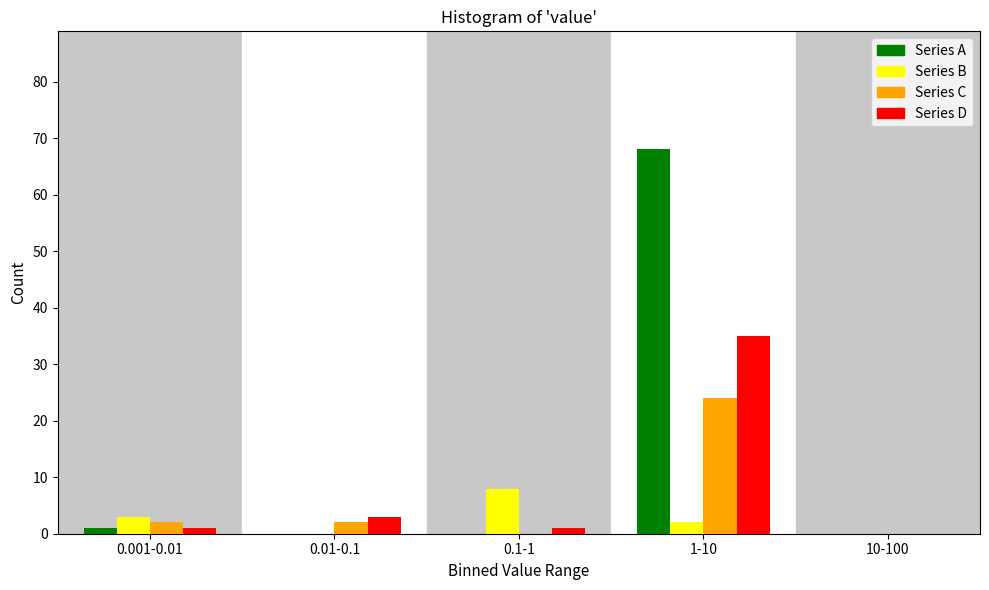

Reading left to right, list all the values displayed in this chart.

Series A: 0.001-0.01=1	0.01-0.1=0	0.1-1=0	1-10=68	10-100=0
Series B: 0.001-0.01=3	0.01-0.1=0	0.1-1=8	1-10=2	10-100=0
Series C: 0.001-0.01=2	0.01-0.1=2	0.1-1=0	1-10=24	10-100=0
Series D: 0.001-0.01=1	0.01-0.1=3	0.1-1=1	1-10=35	10-100=0